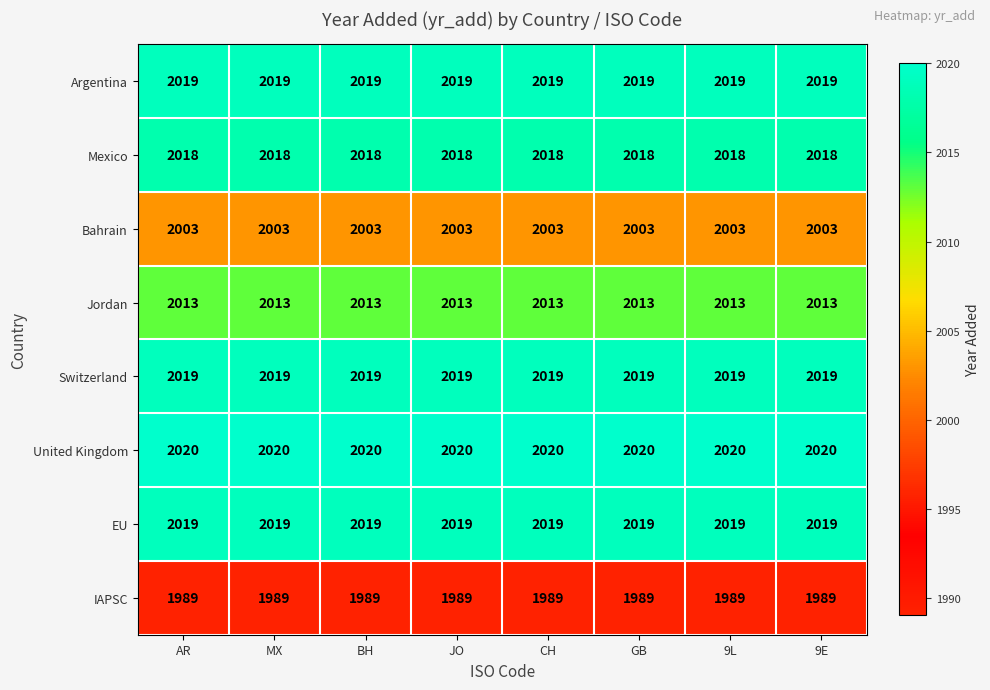

How many distinct data groups are displayed?

8